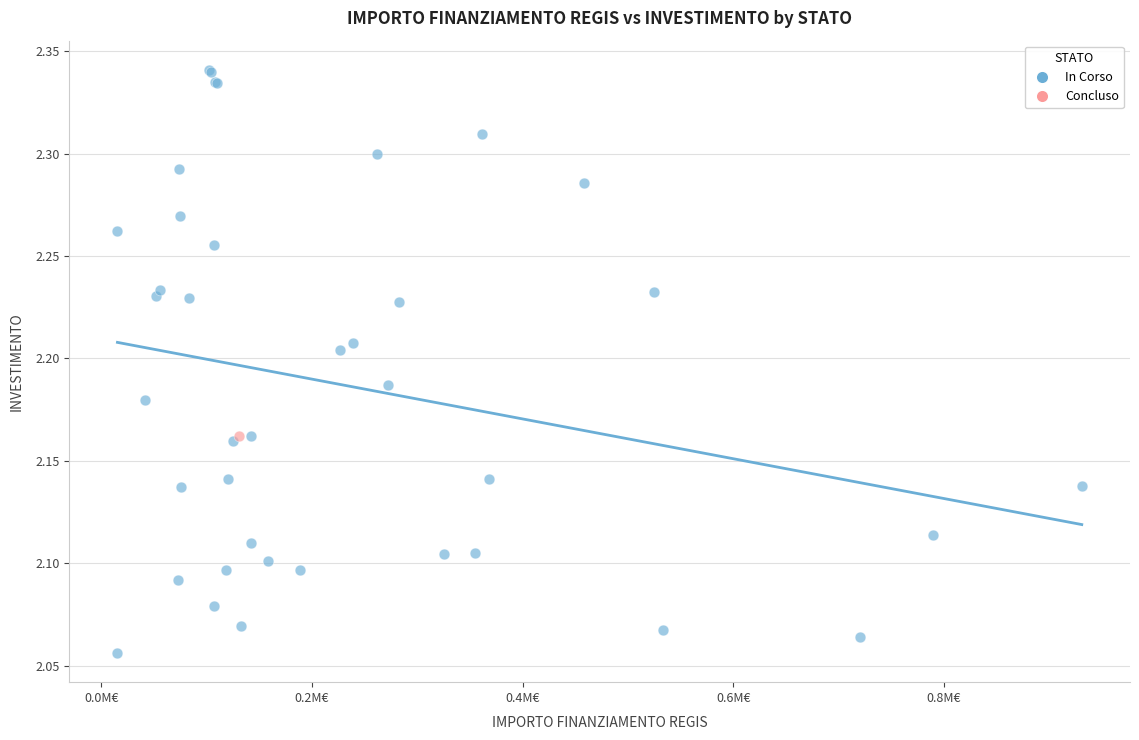

What are all the series names shown in the legend?

In Corso, Concluso